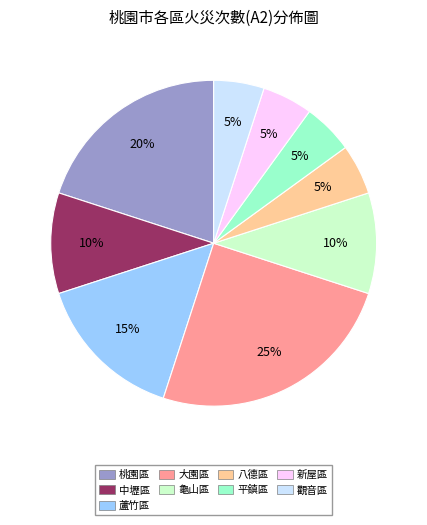

To the nearest percent, what is the difference between the 龜山區 and 平鎮區 slice percentages?

5%